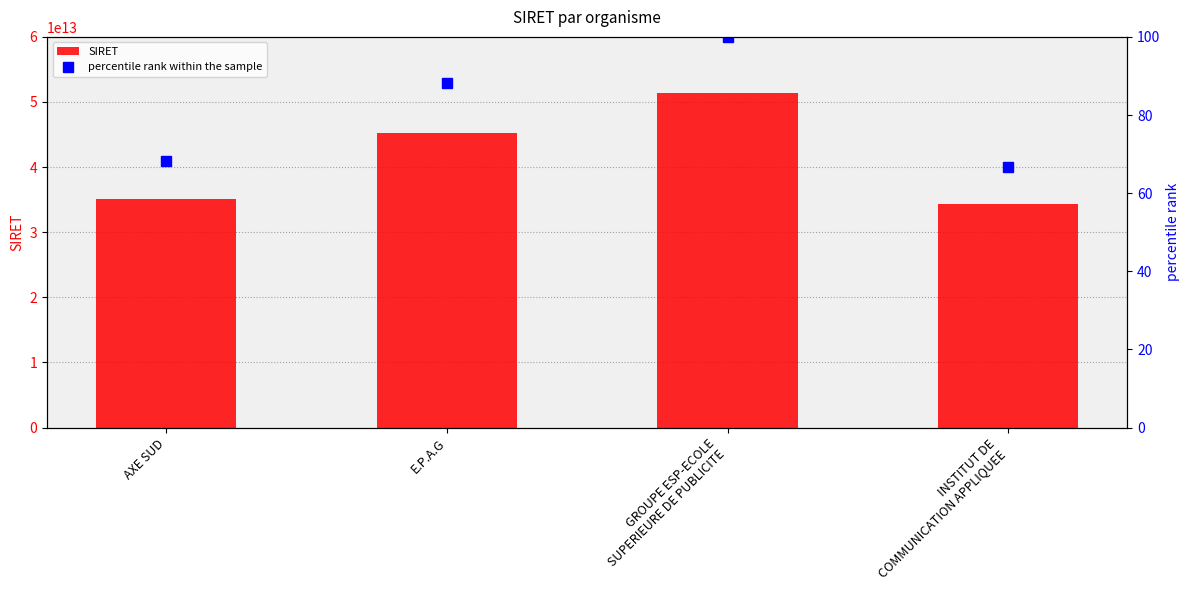

Are the bars grouped side by side (vs. stacked)?

Yes